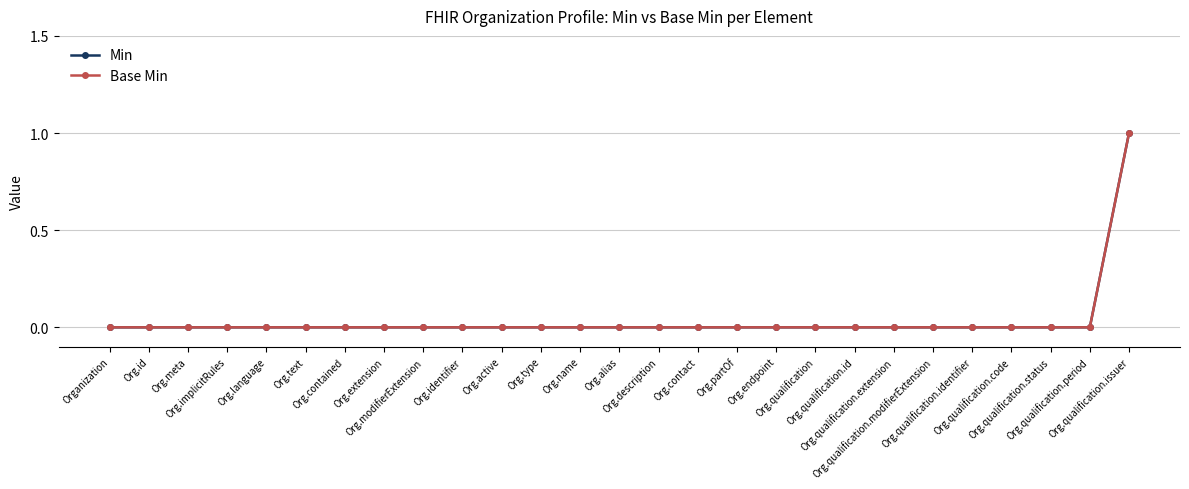

Is this an area chart (filled region under the line)?

No